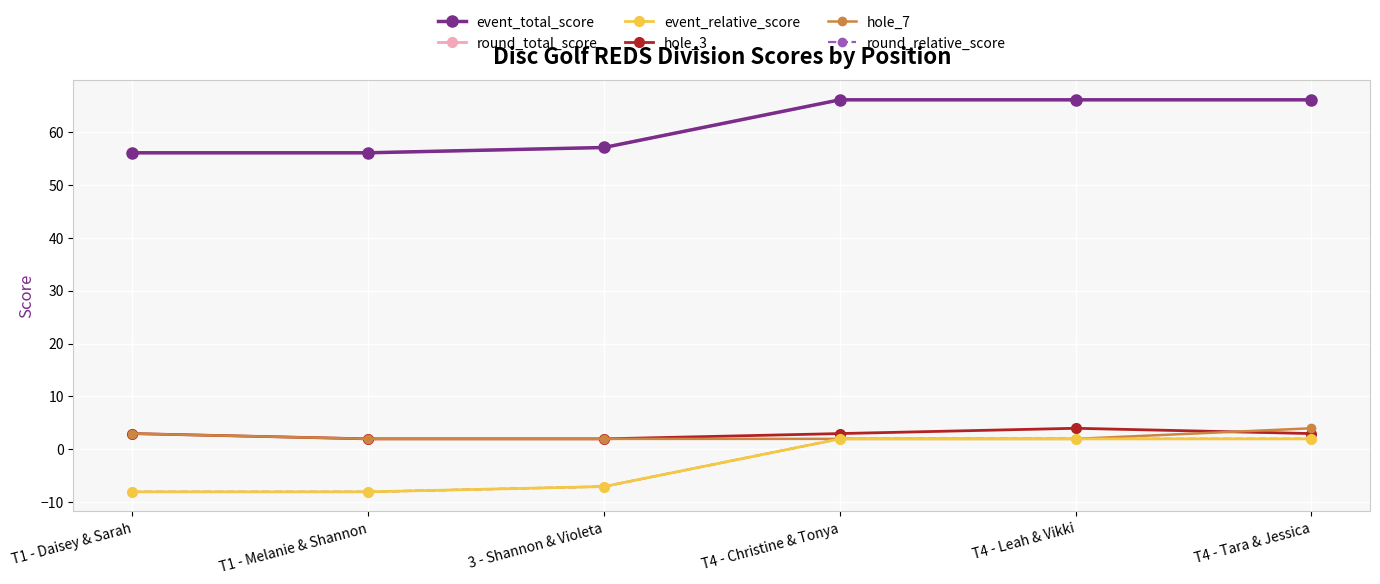

Is it true that round_total_score equals 13 at 3 - Shannon & Violeta?

False